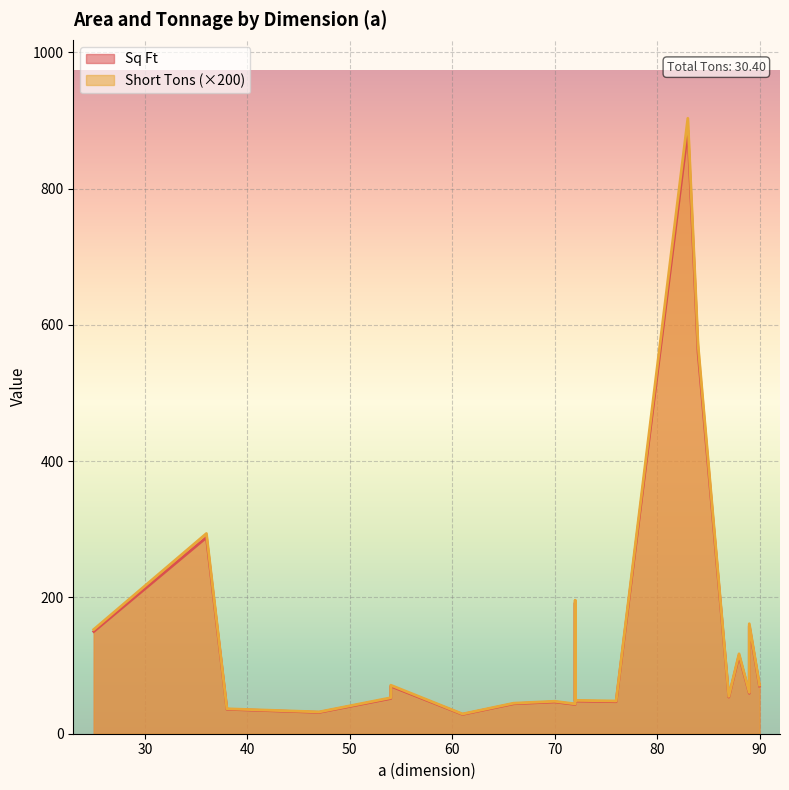

True or false: Sq Ft and Short Tons cross at least once.

False